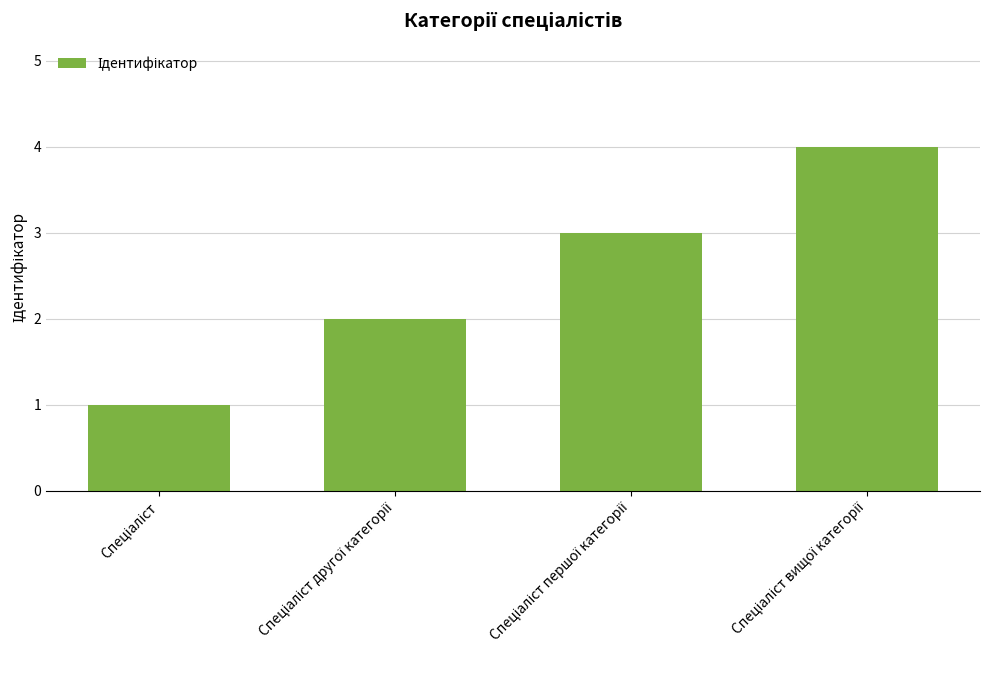

What is the difference between the maximum and minimum values?

3